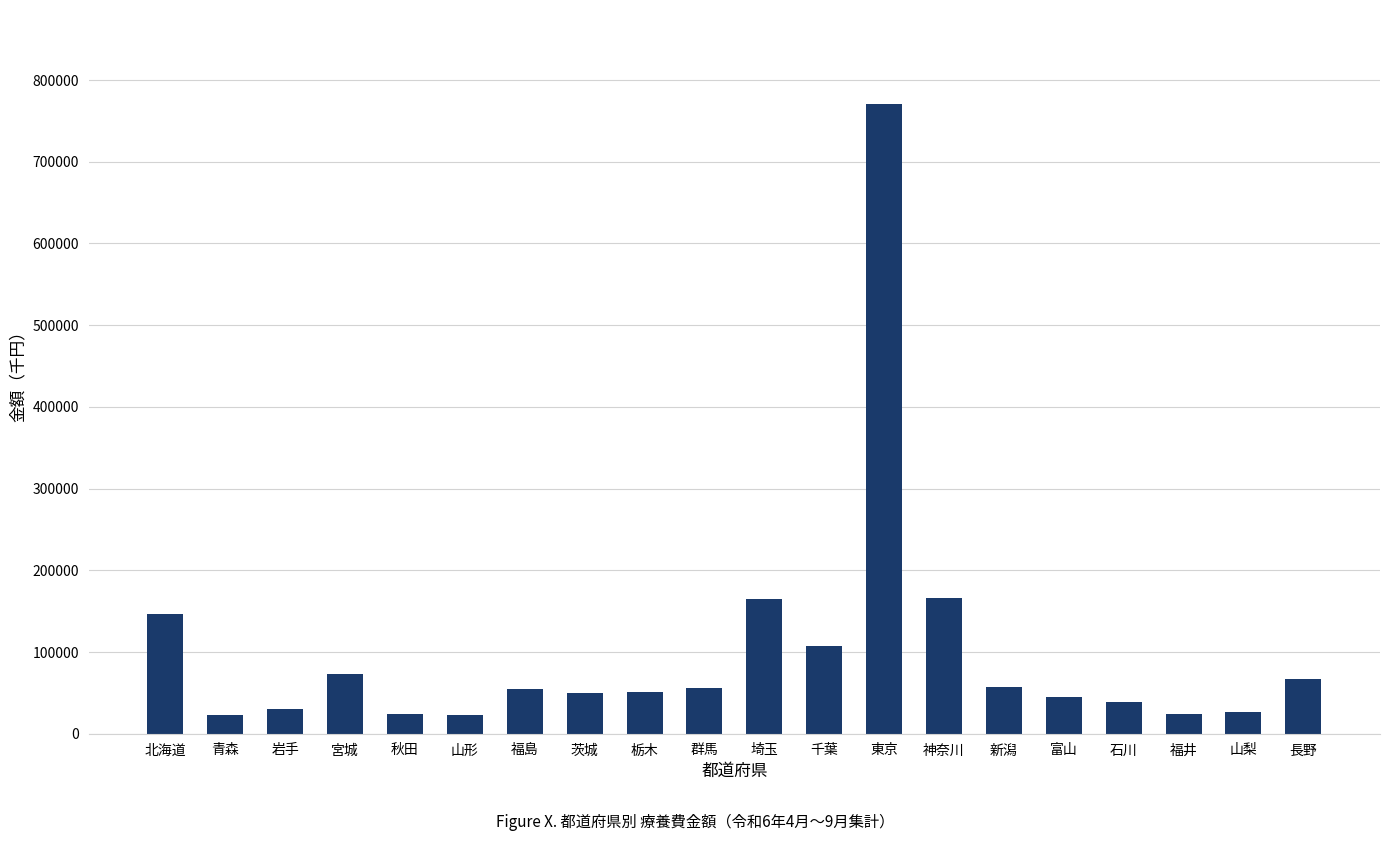

At which category does the chart reach its peak across all series?

東京